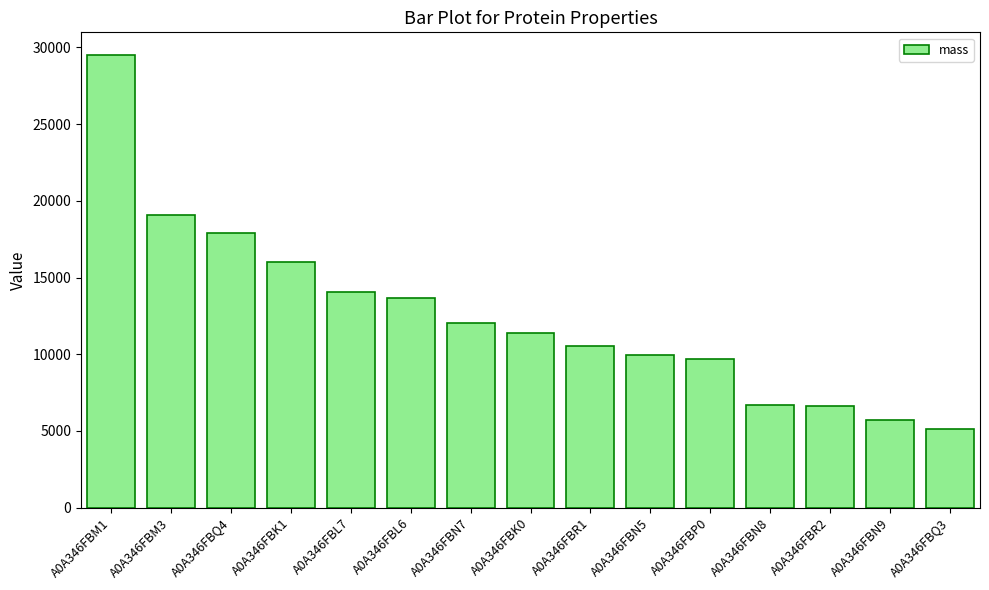

What is the approximate value at A0A346FBQ4?

17918.6